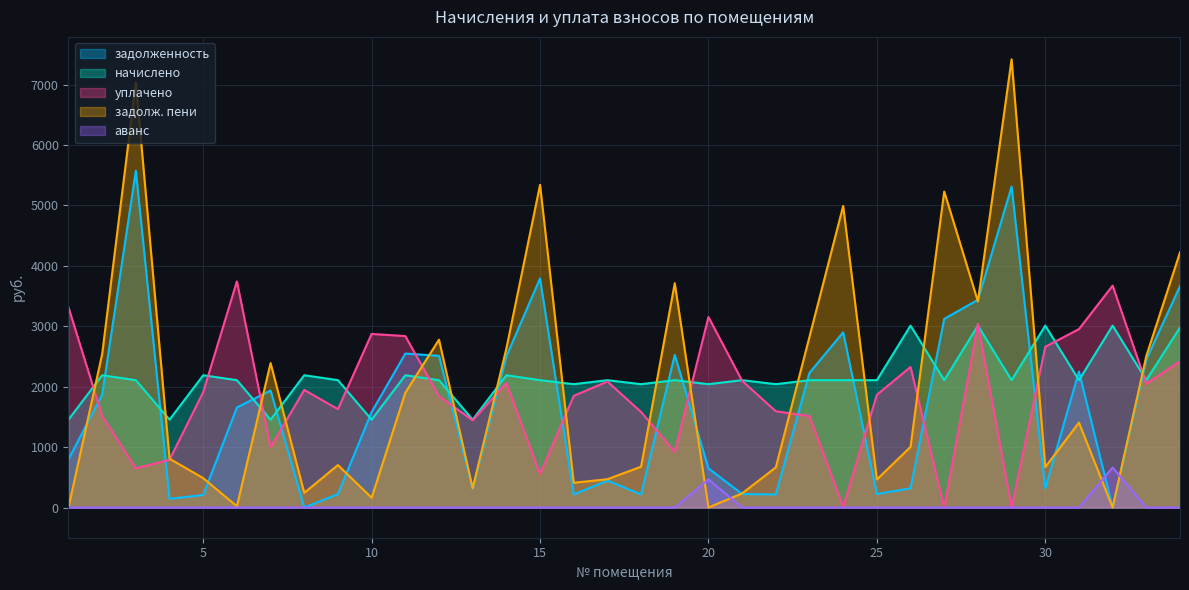

At which label does уплачено reach its peak?

6